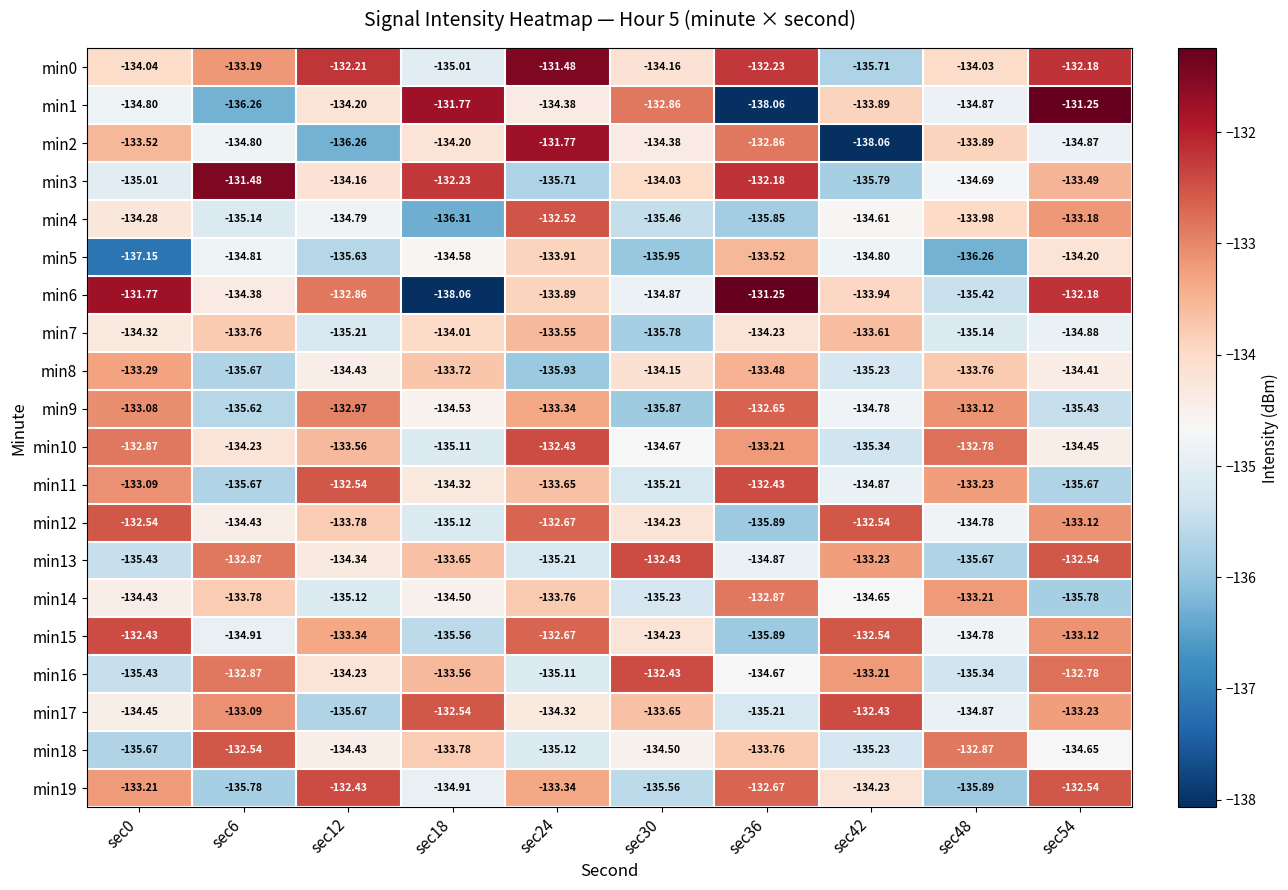

At which category is the sum across all series the highest?

sec54